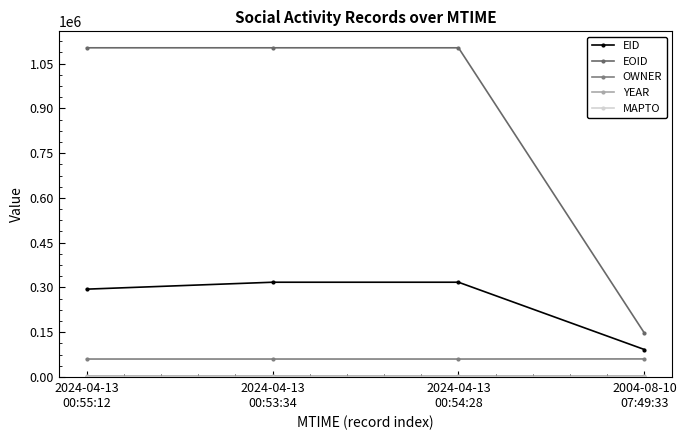

What is the sum of all EID values?

1021473